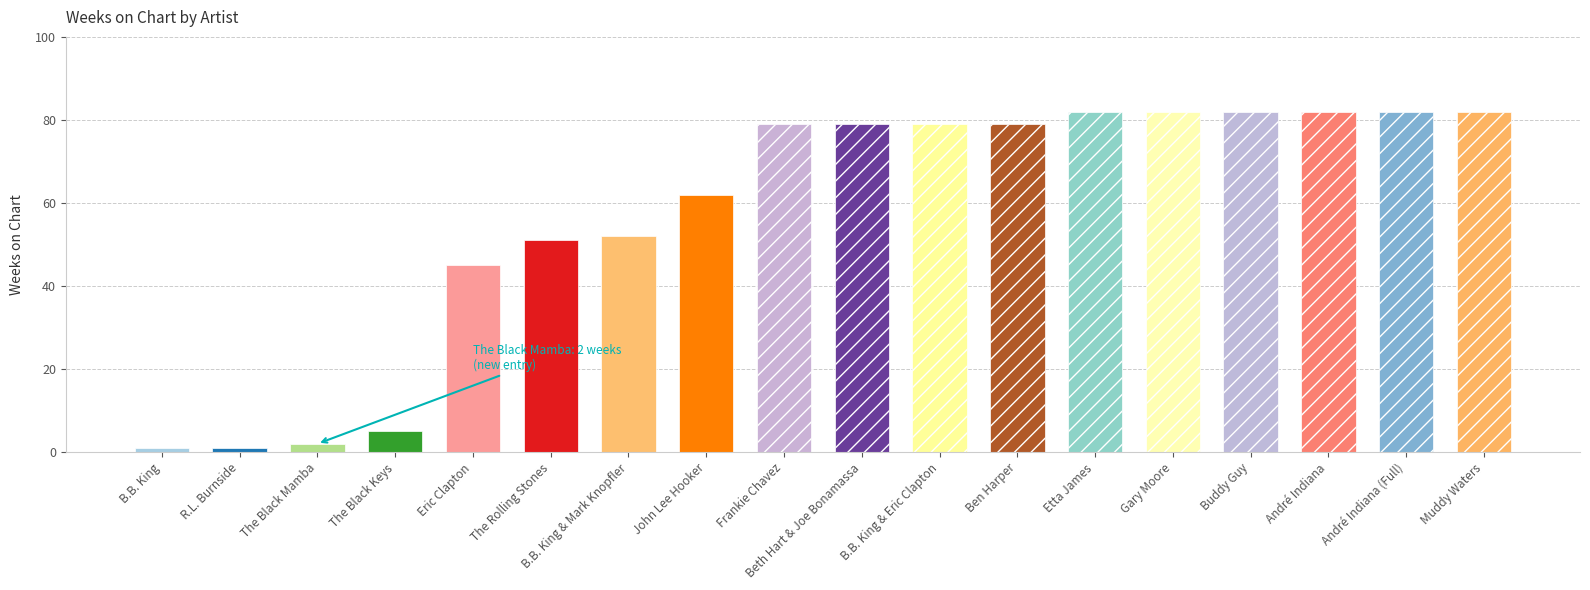

Reading left to right, what are all the values shown in this chart?

B.B. King=1	R.L. Burnside=1	The Black Mamba=2	The Black Keys=5	Eric Clapton=45	The Rolling Stones=51	B.B. King & Mark Knopfler=52	John Lee Hooker=62	Frankie Chavez=79	Beth Hart & Joe Bonamassa=79	B.B. King & Eric Clapton=79	Ben Harper=79	Etta James=82	Gary Moore=82	Buddy Guy=82	André Indiana=82	André Indiana (Full)=82	Muddy Waters=82